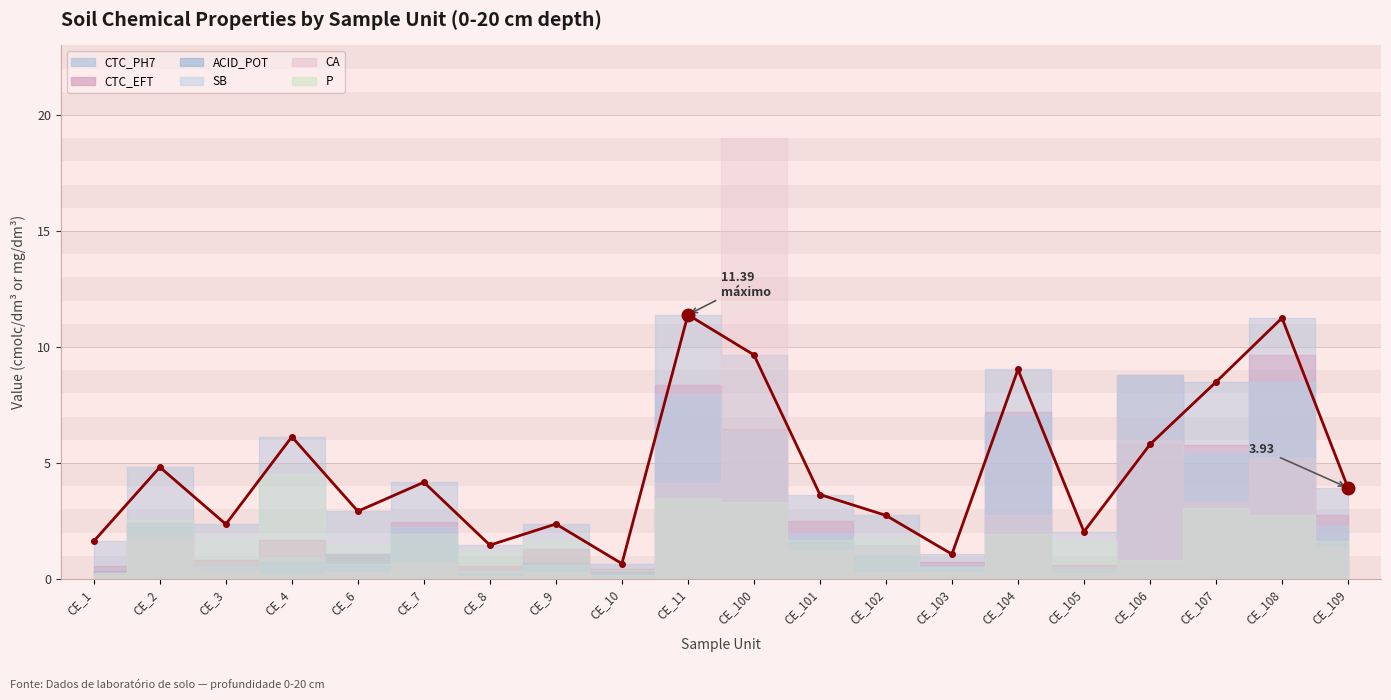

Which series has the widest spread of values?

CA